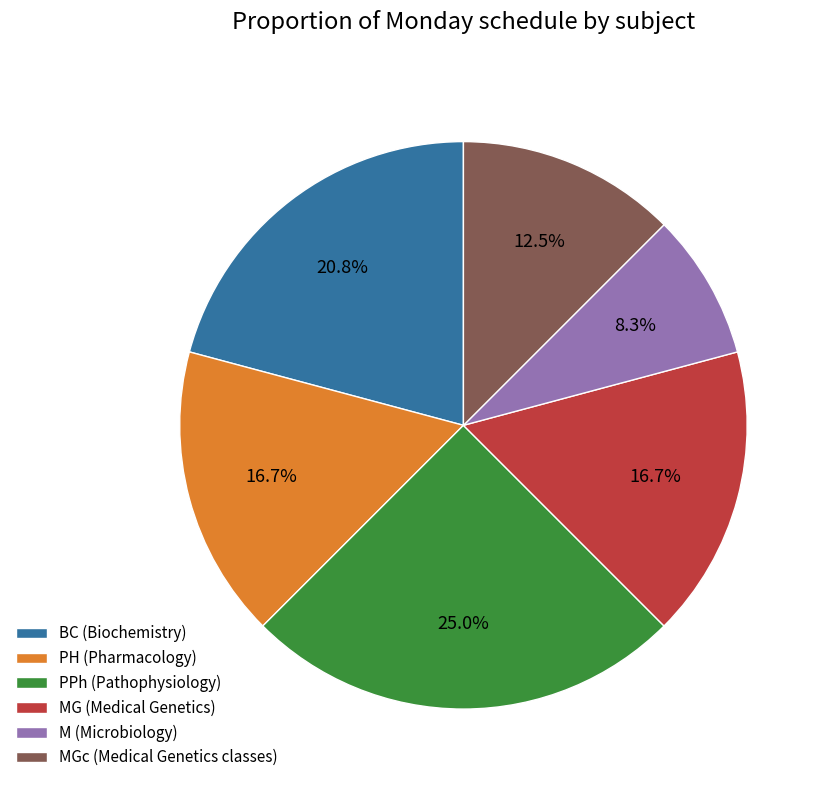

To the nearest percent, what is the difference between the M (Microbiology) and PPh (Pathophysiology) slice percentages?

17%